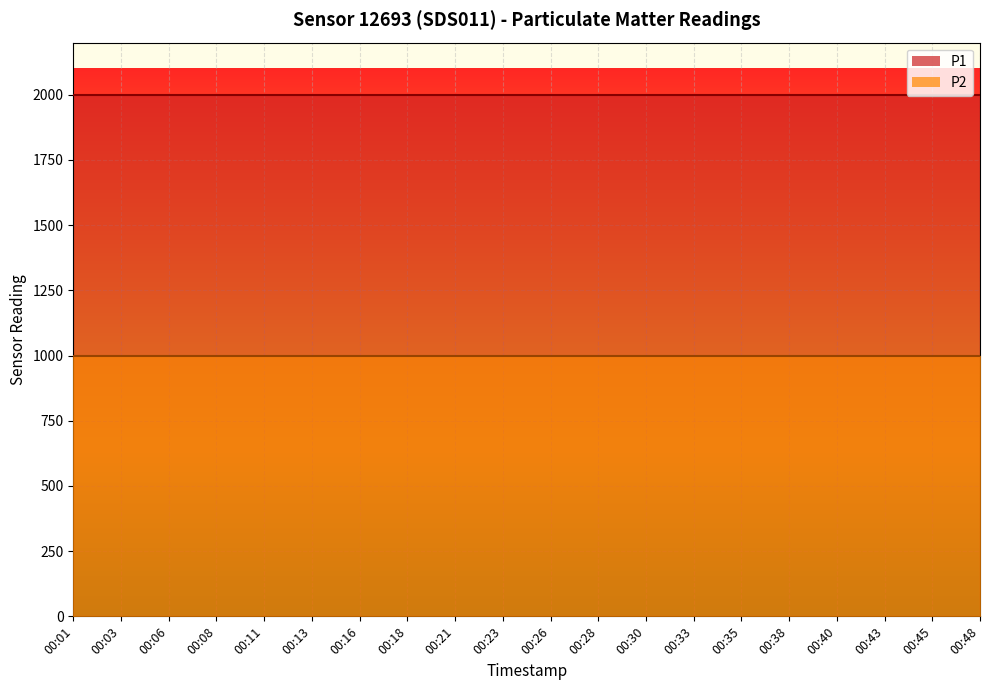

At which category does the chart reach its minimum across all series?

00:01